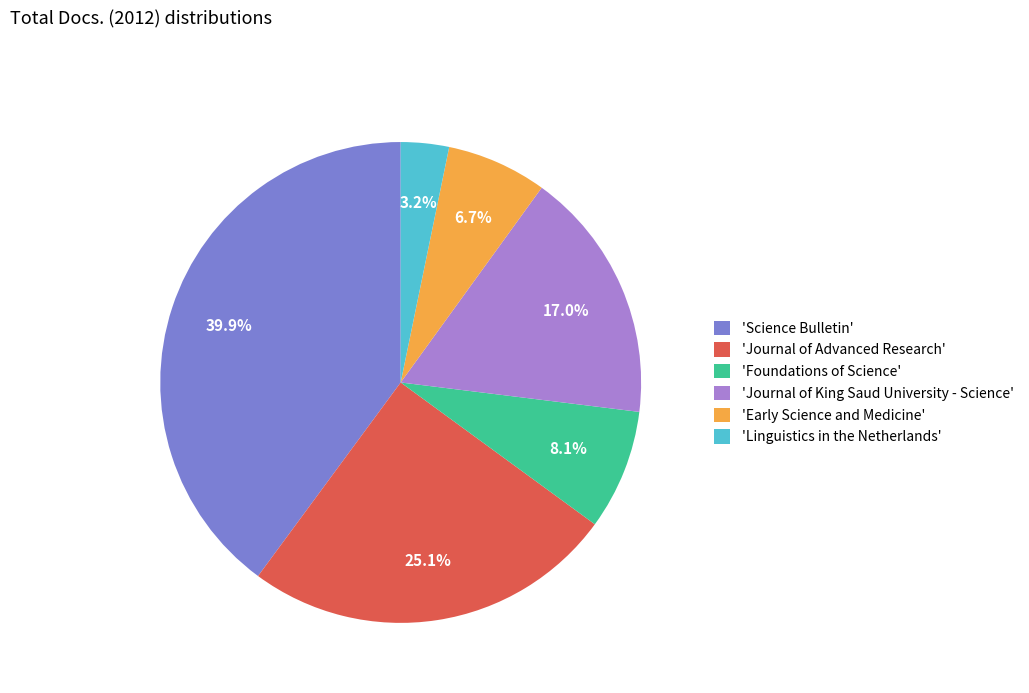

Approximately how many times larger is the value at 'Journal of King Saud University - Science' compared to 'Science Bulletin'?

0.4